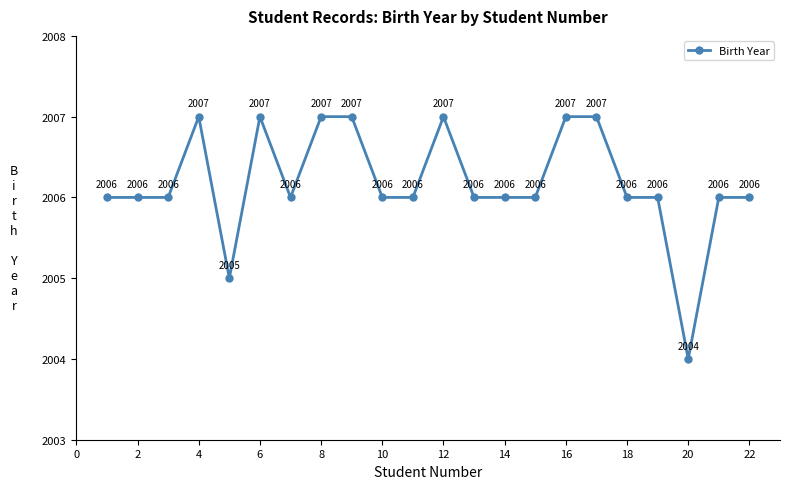

What is the sum of all values?

44136